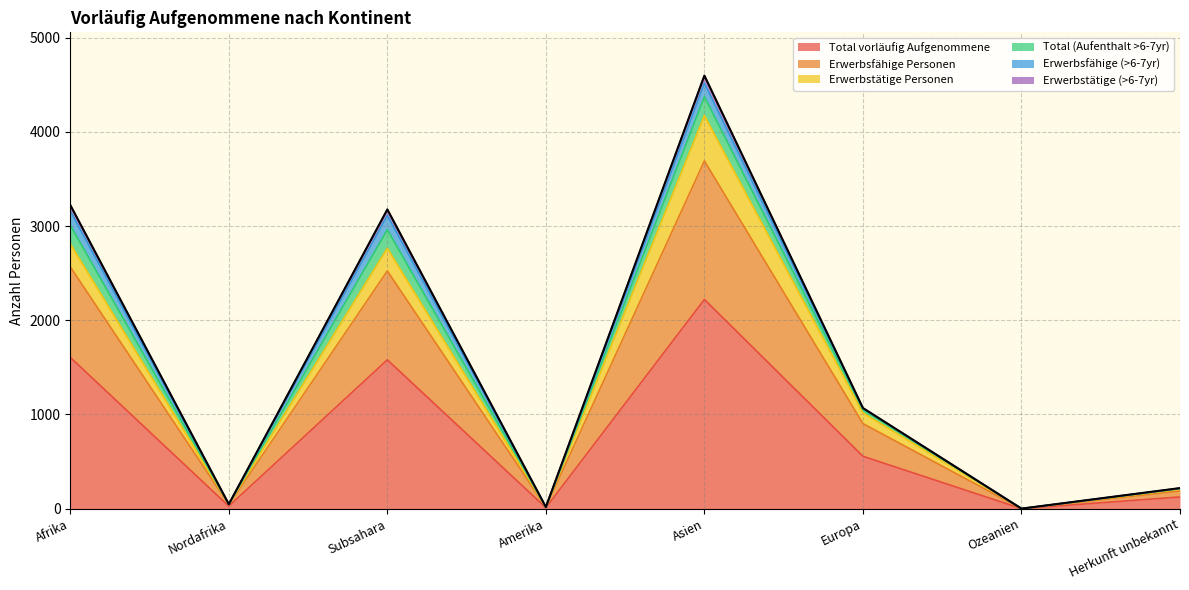

List the labels in order of Erwerbstätige Personen value, largest first.

Asien, Afrika, Subsahara, Europa, Herkunft unbekannt, Nordafrika, Amerika, Ozeanien